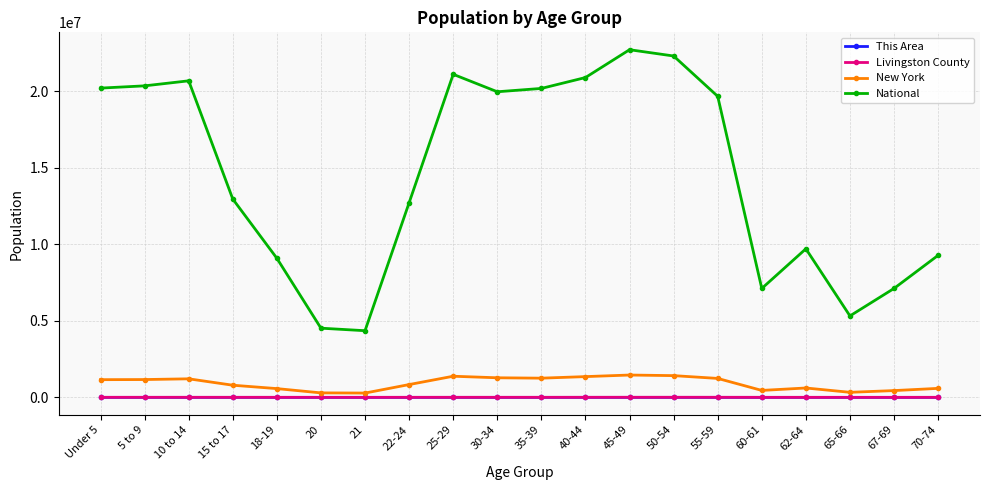

What is the highest value of the New York series?

1458763